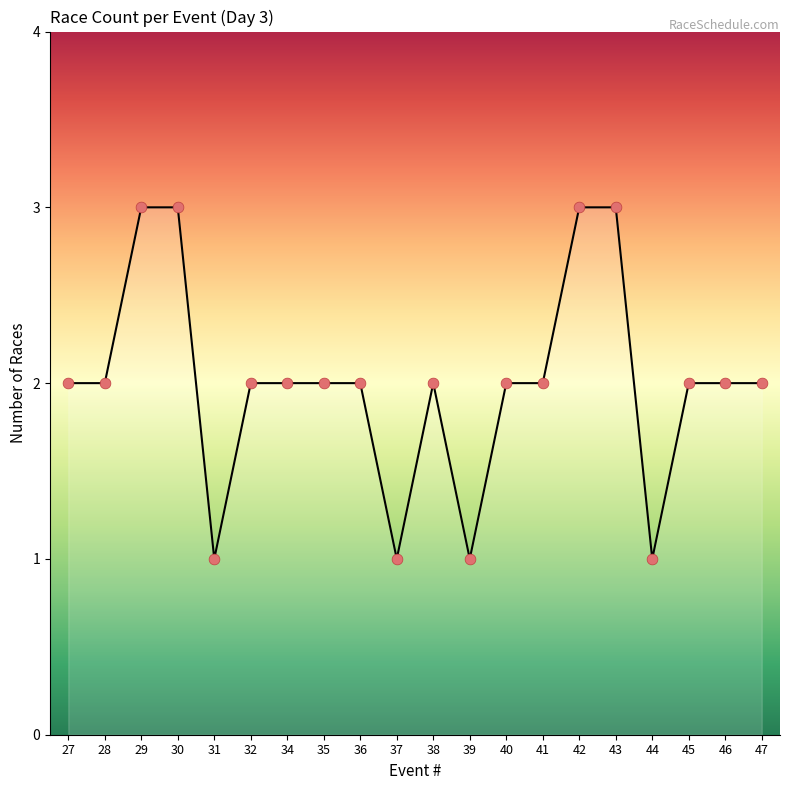

Approximately how many times larger is the value at 35 compared to 44?

2.0